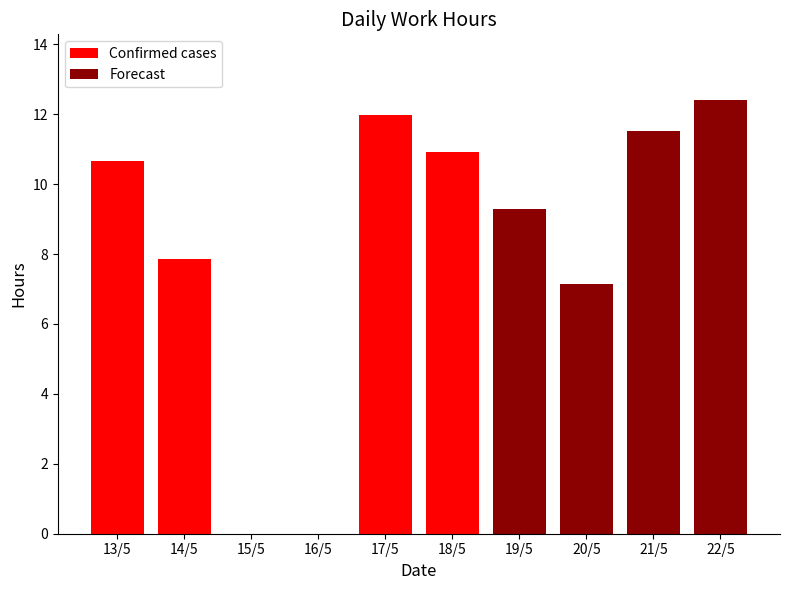

Are the bars horizontal?

No